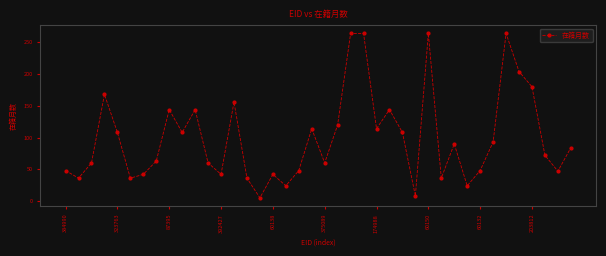

What is the value of the 33rd point from the left?

48